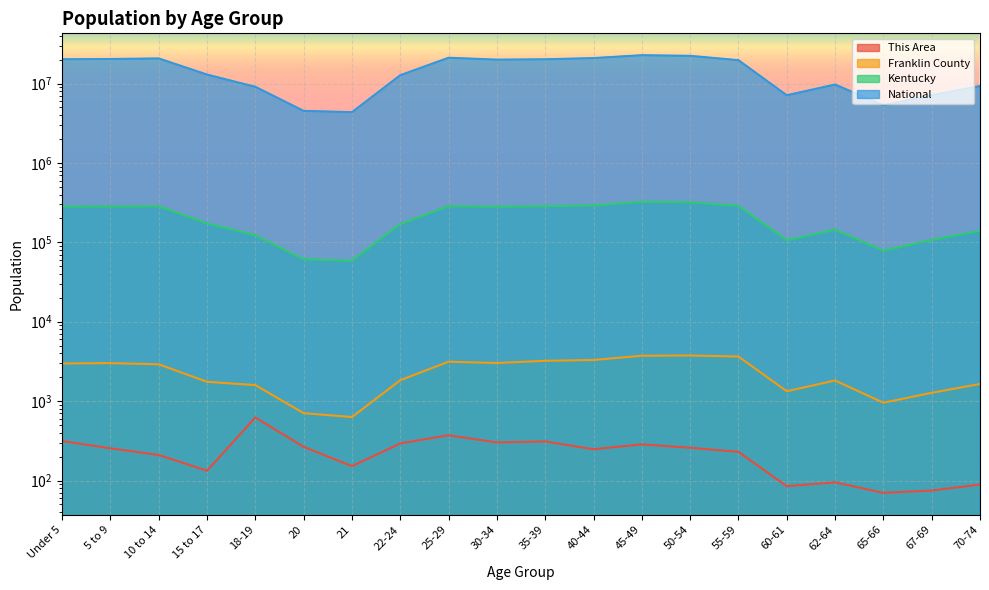

List the series in order of their peak value, lowest first.

This Area, Franklin County, Kentucky, National